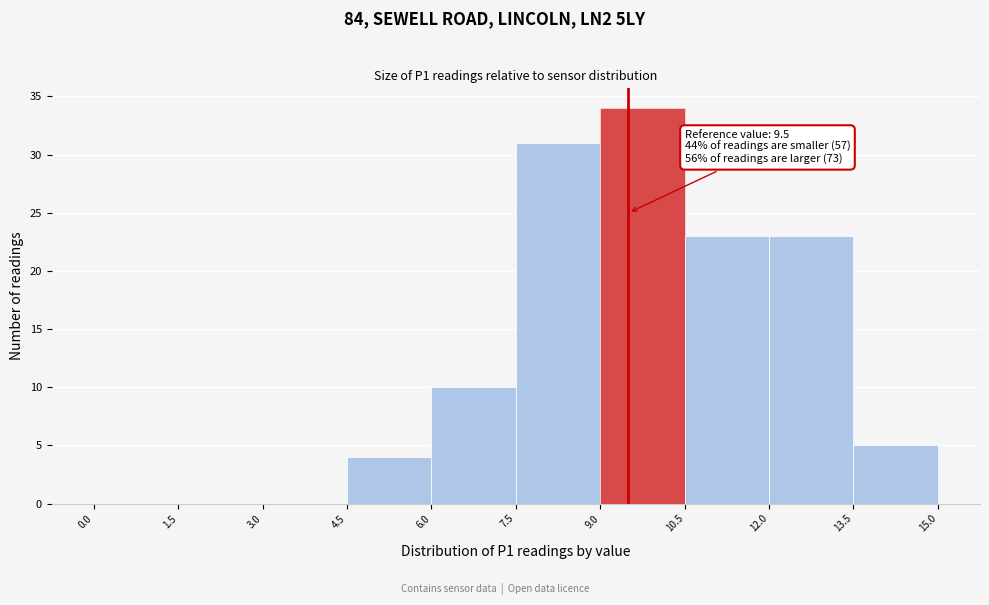

Which range on the x-axis has the tallest bar?

9.0 to 10.5